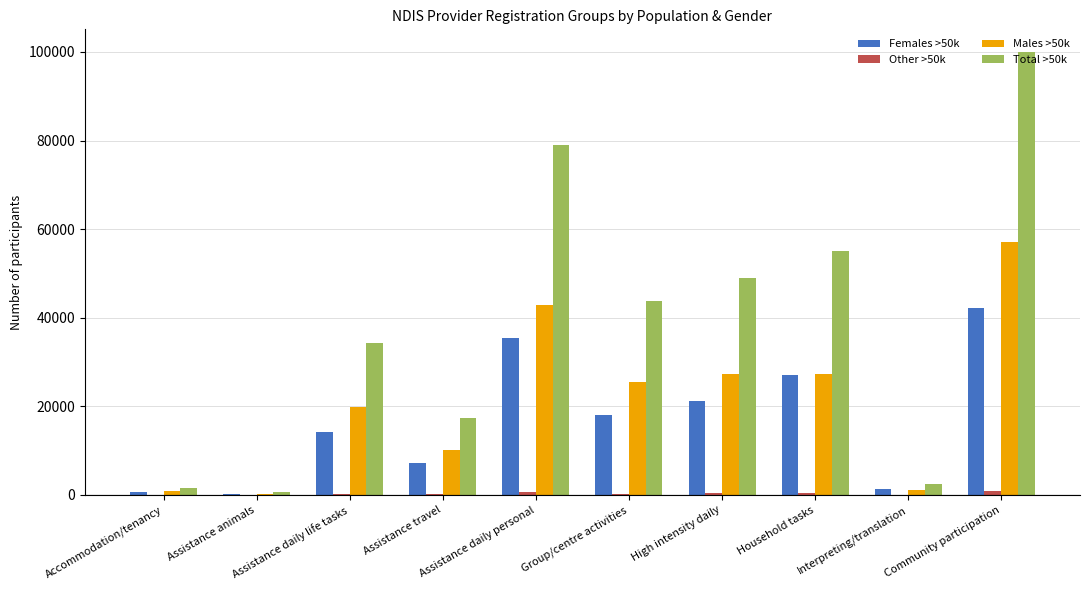

How many distinct data groups are displayed?

4